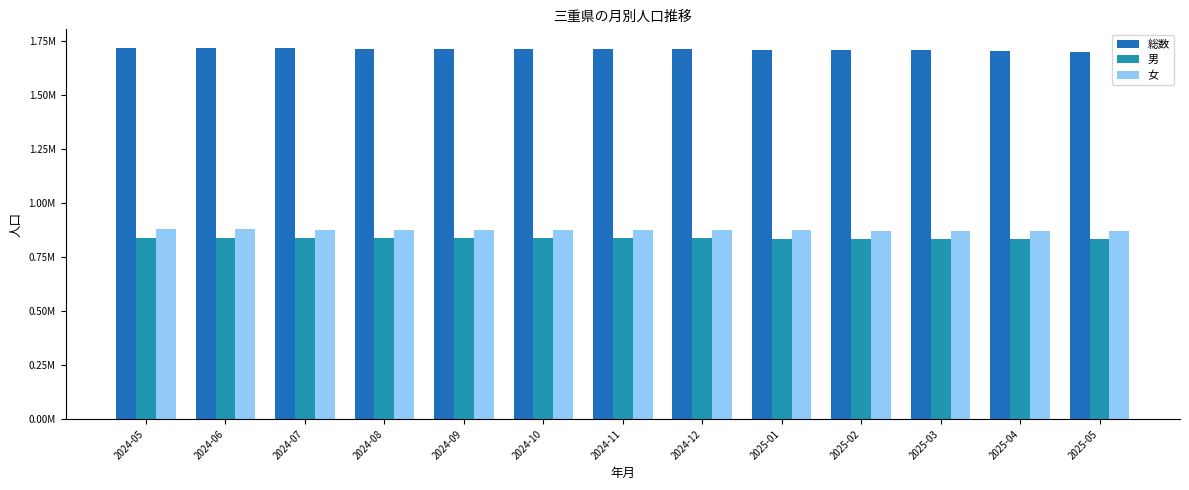

Does the chart contain stacked bars?

No